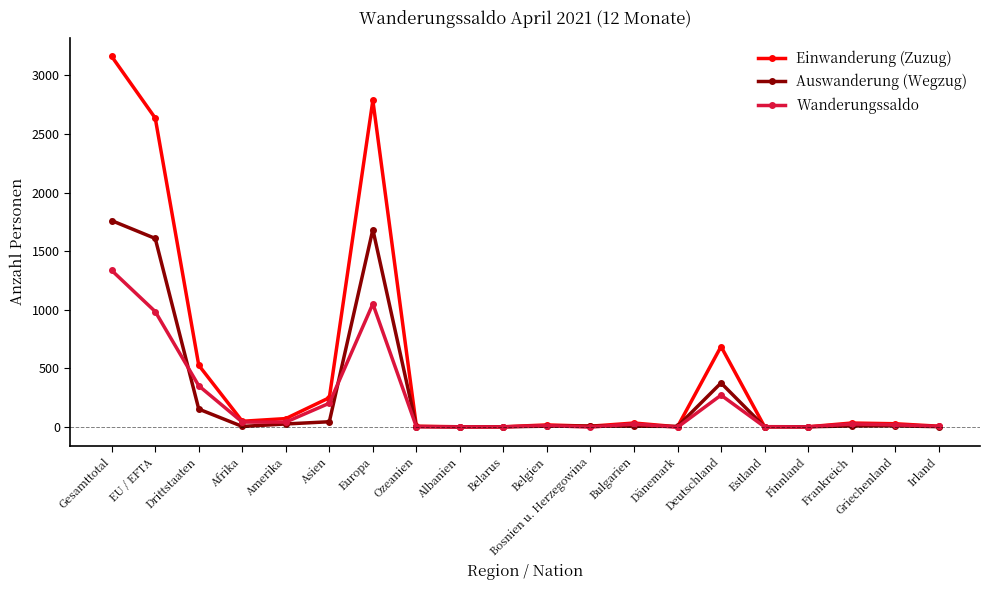

What is the approximate value of Einwanderung (Zuzug) at Asien, to the nearest 100?

200